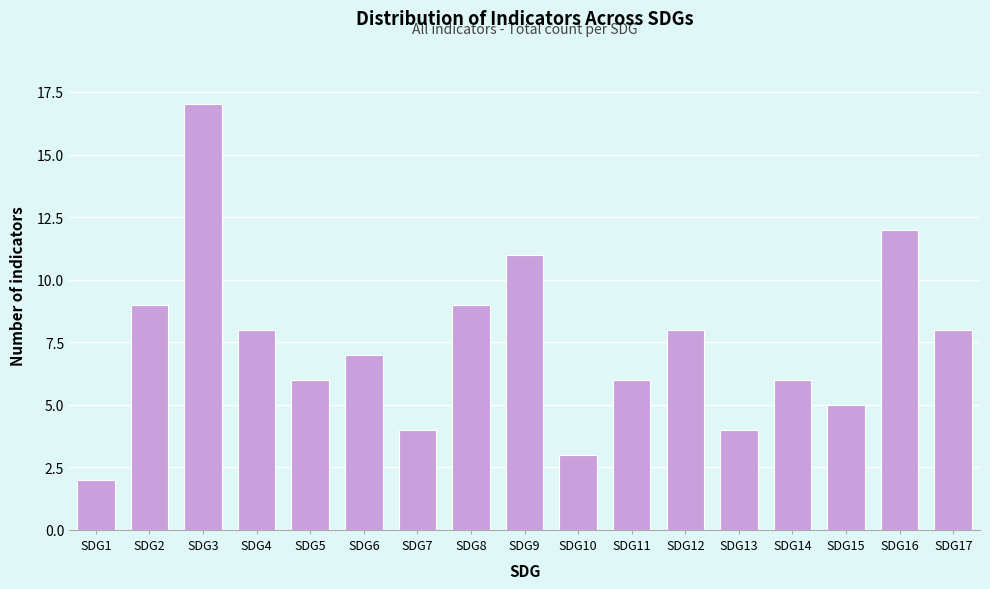

Reading left to right, what are all the values shown in this chart?

2	9	17	8	6	7	4	9	11	3	6	8	4	6	5	12	8